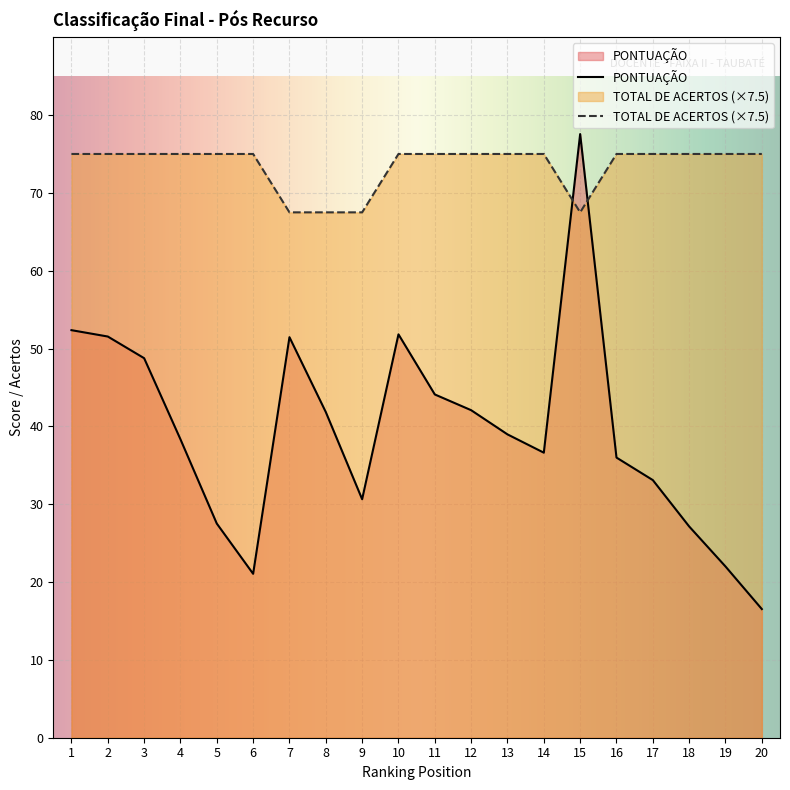

Where do PONTUAÇÃO and TOTAL DE ACERTOS first cross each other?

14 and 15